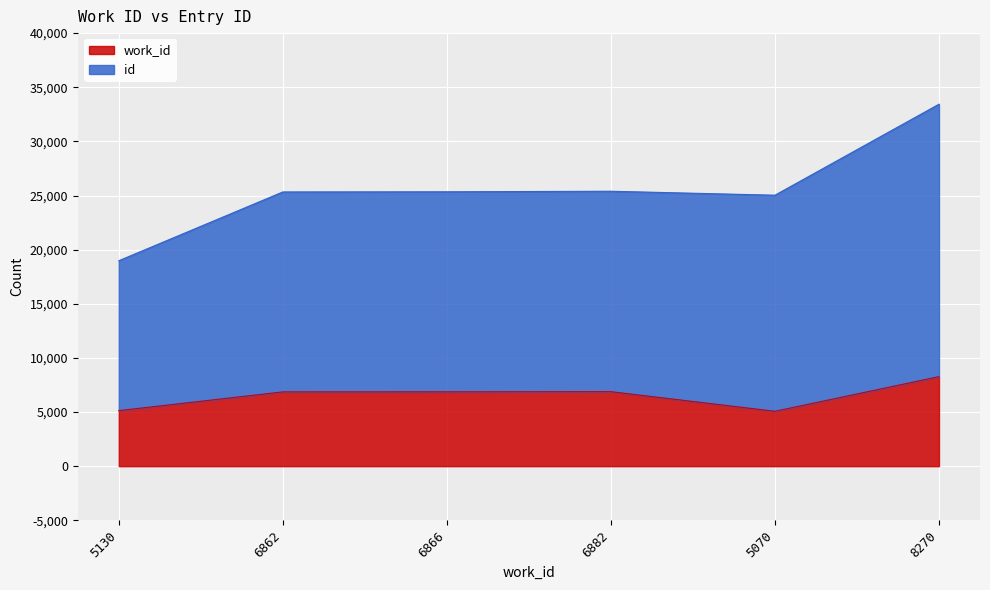

Rank the series by their average value, from lowest to highest.

work_id, id